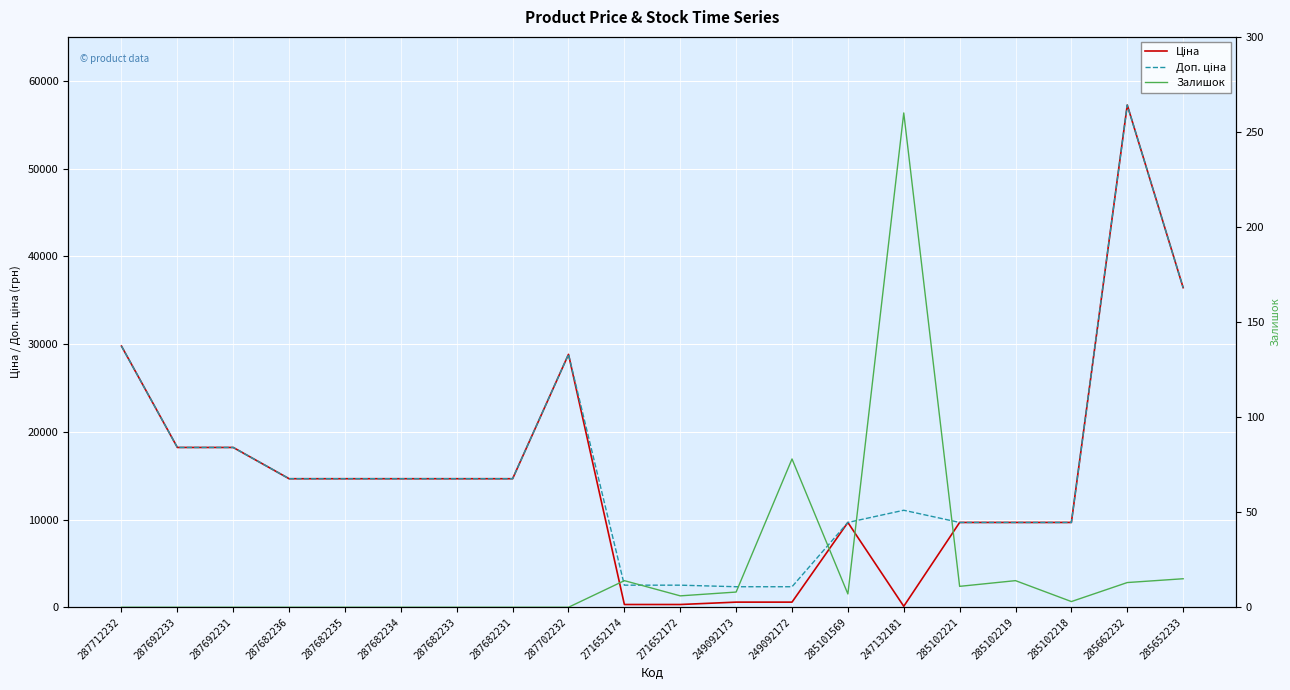

Does the chart display data point markers on the line(s)?

No